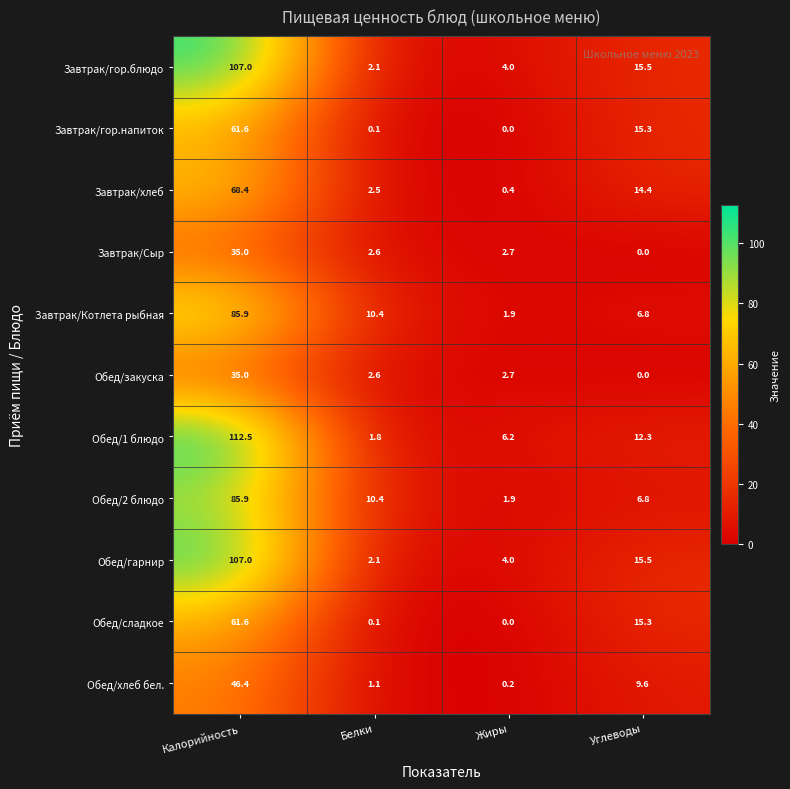

List the labels in order of Обед/2 блюдо value, largest first.

Калорийность, Белки, Углеводы, Жиры